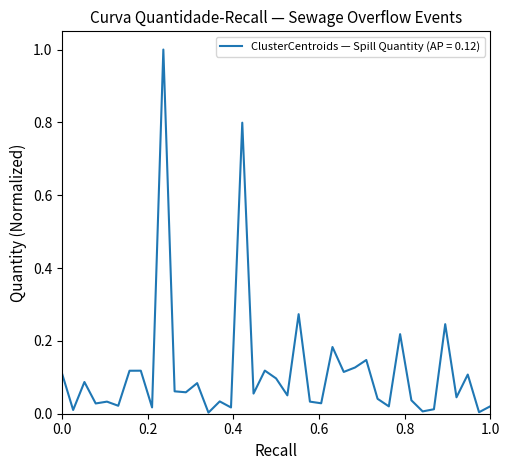

What is the difference between the maximum and minimum values?

1.0